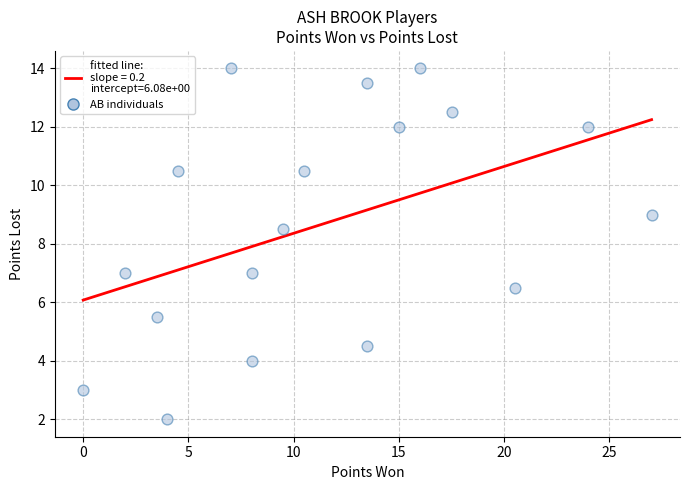

What is the range of X values (max minus min)?

27.0